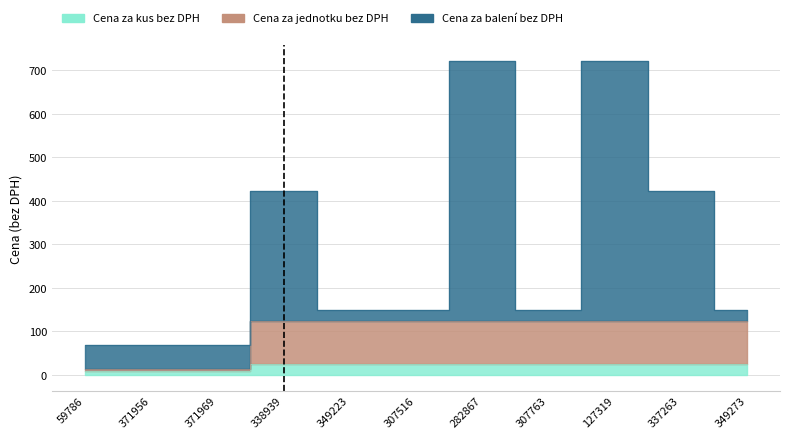

What is the total value across all series at 338939?

572.7